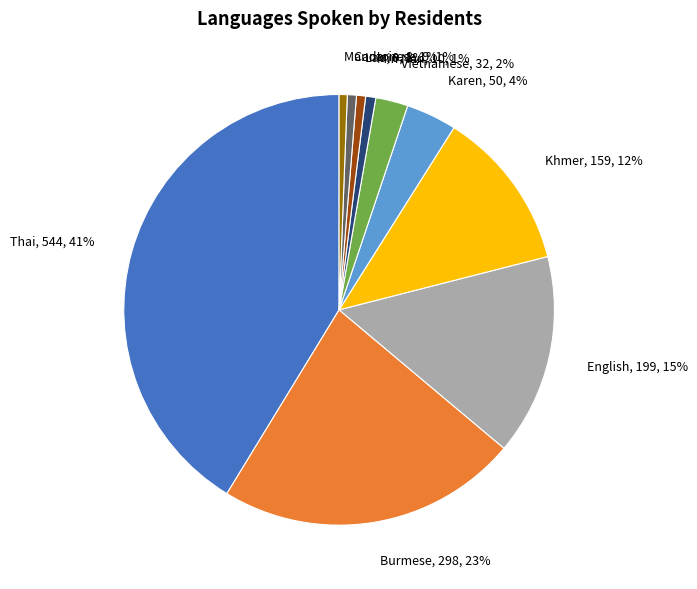

The English slice represents 15% of the pie. True or false?

True